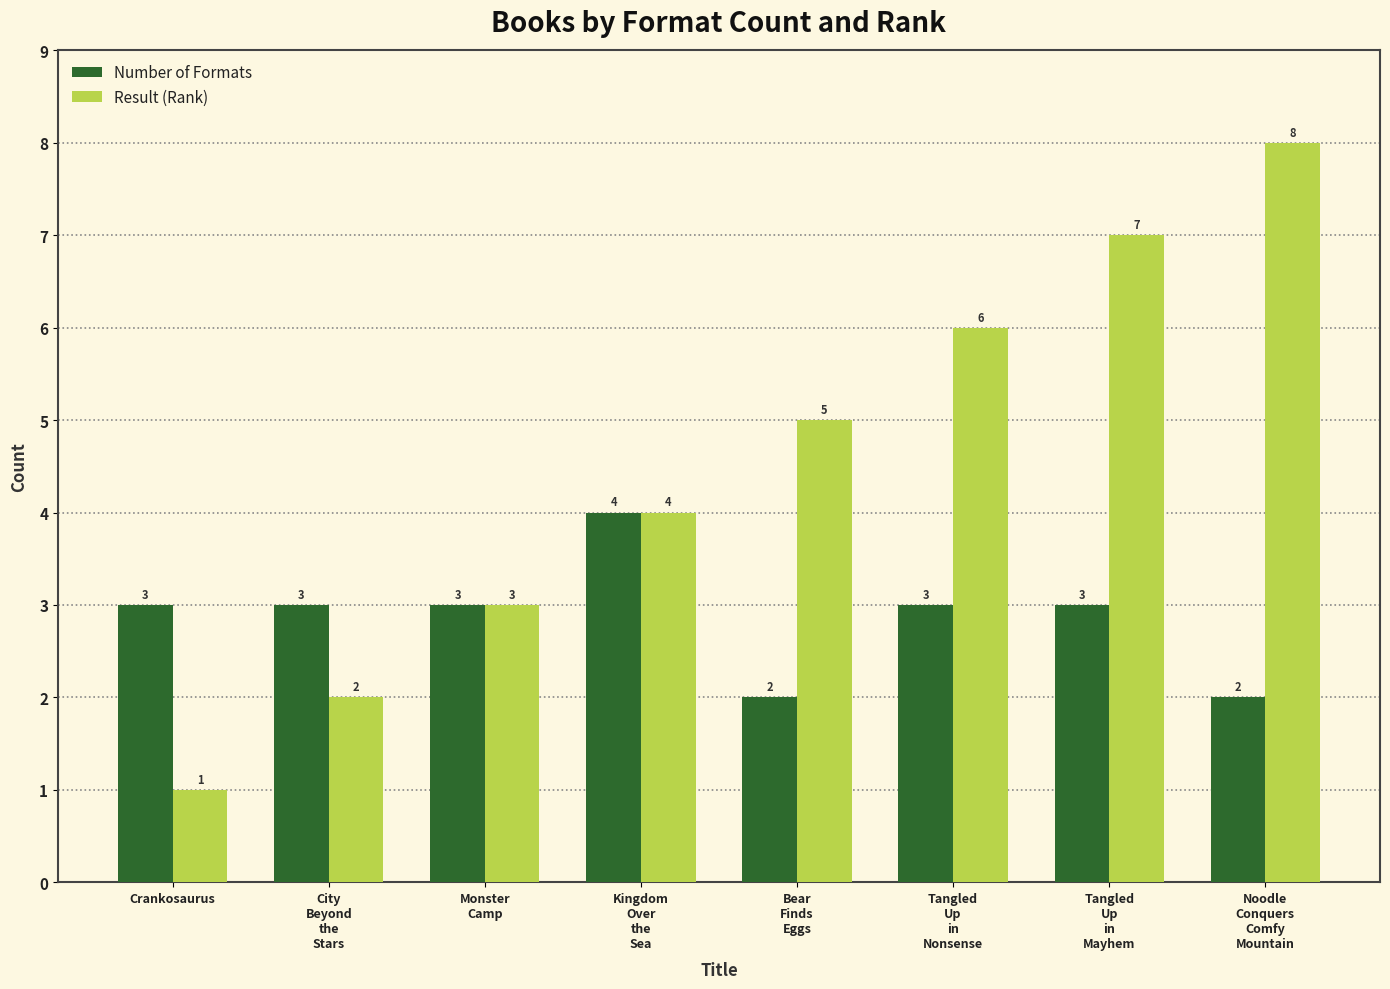

Are the bars horizontal?

No